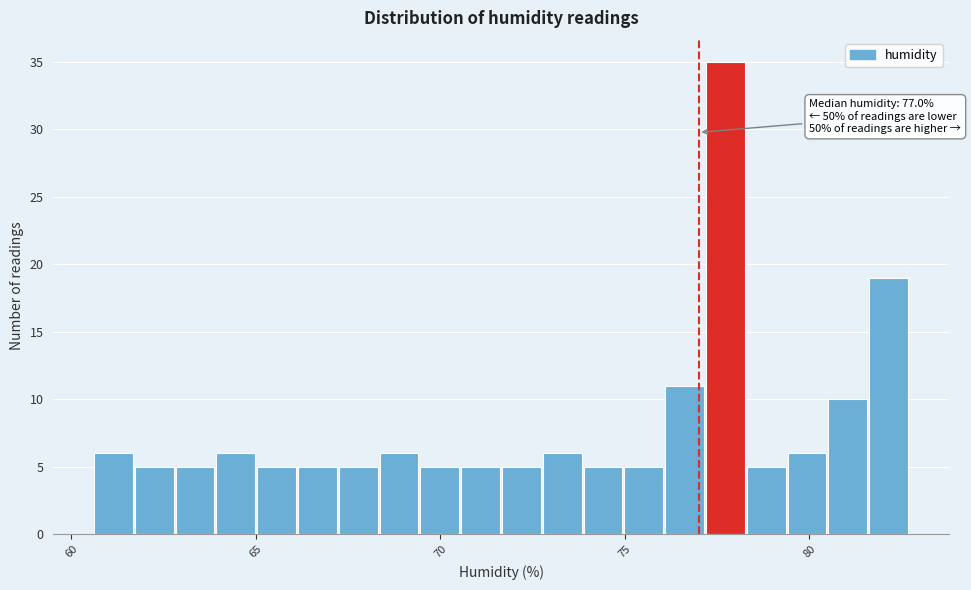

Around what value on the x-axis is the tallest bar? Give the approximate position of its centre, as read against the axis.

77.5